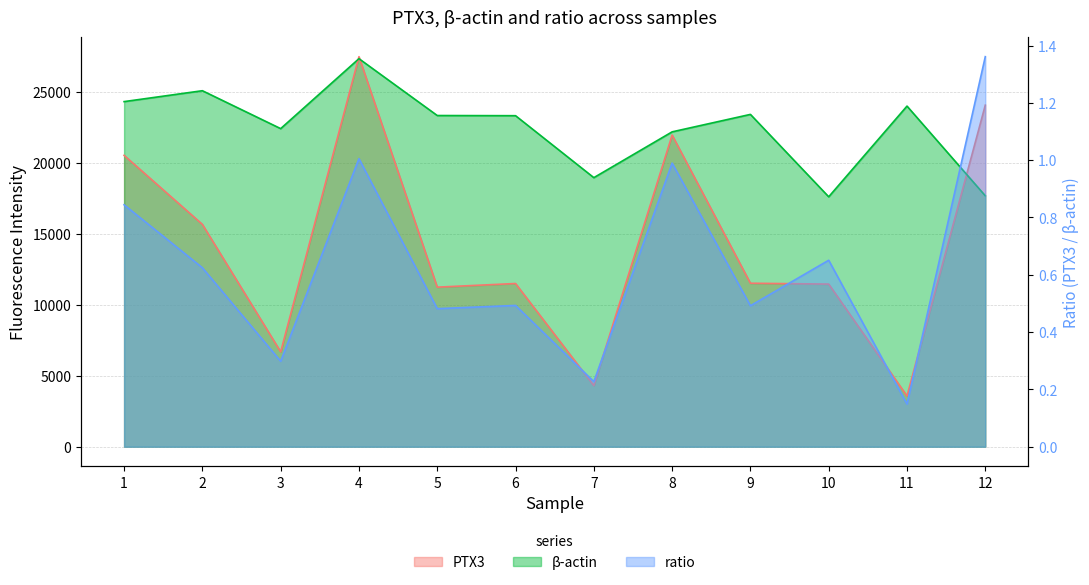

True or false: β-actin and ratio cross at least once.

False